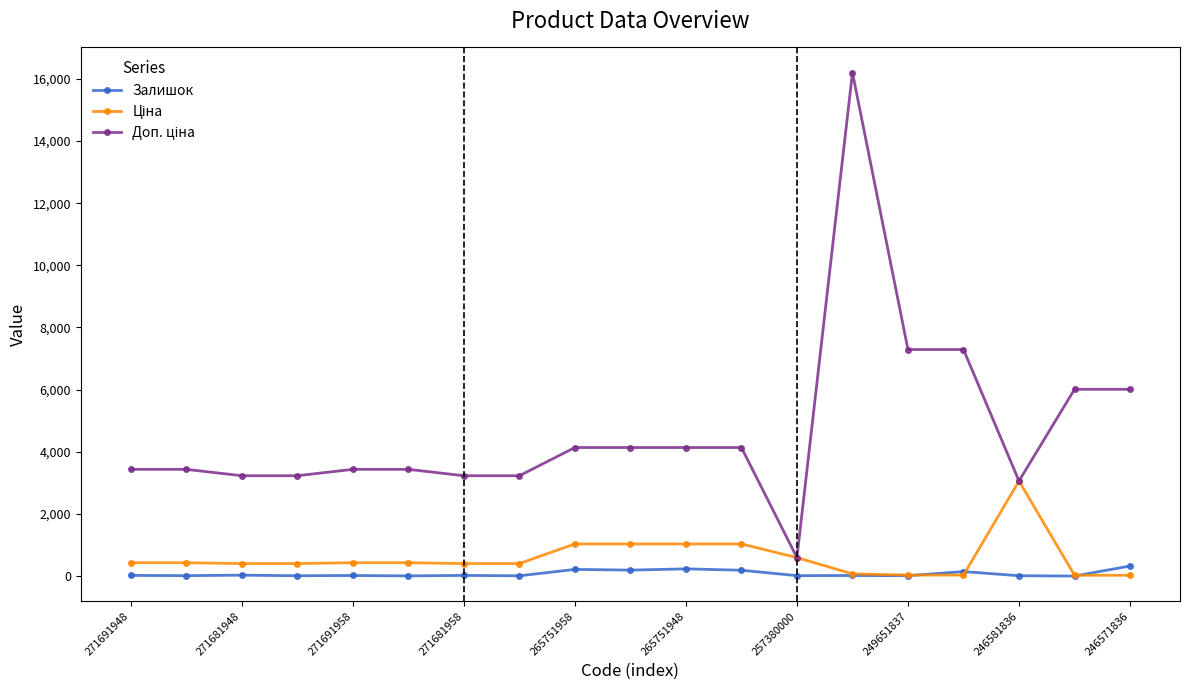

True or false: Залишок has more than 1 points higher than both neighbors.

True